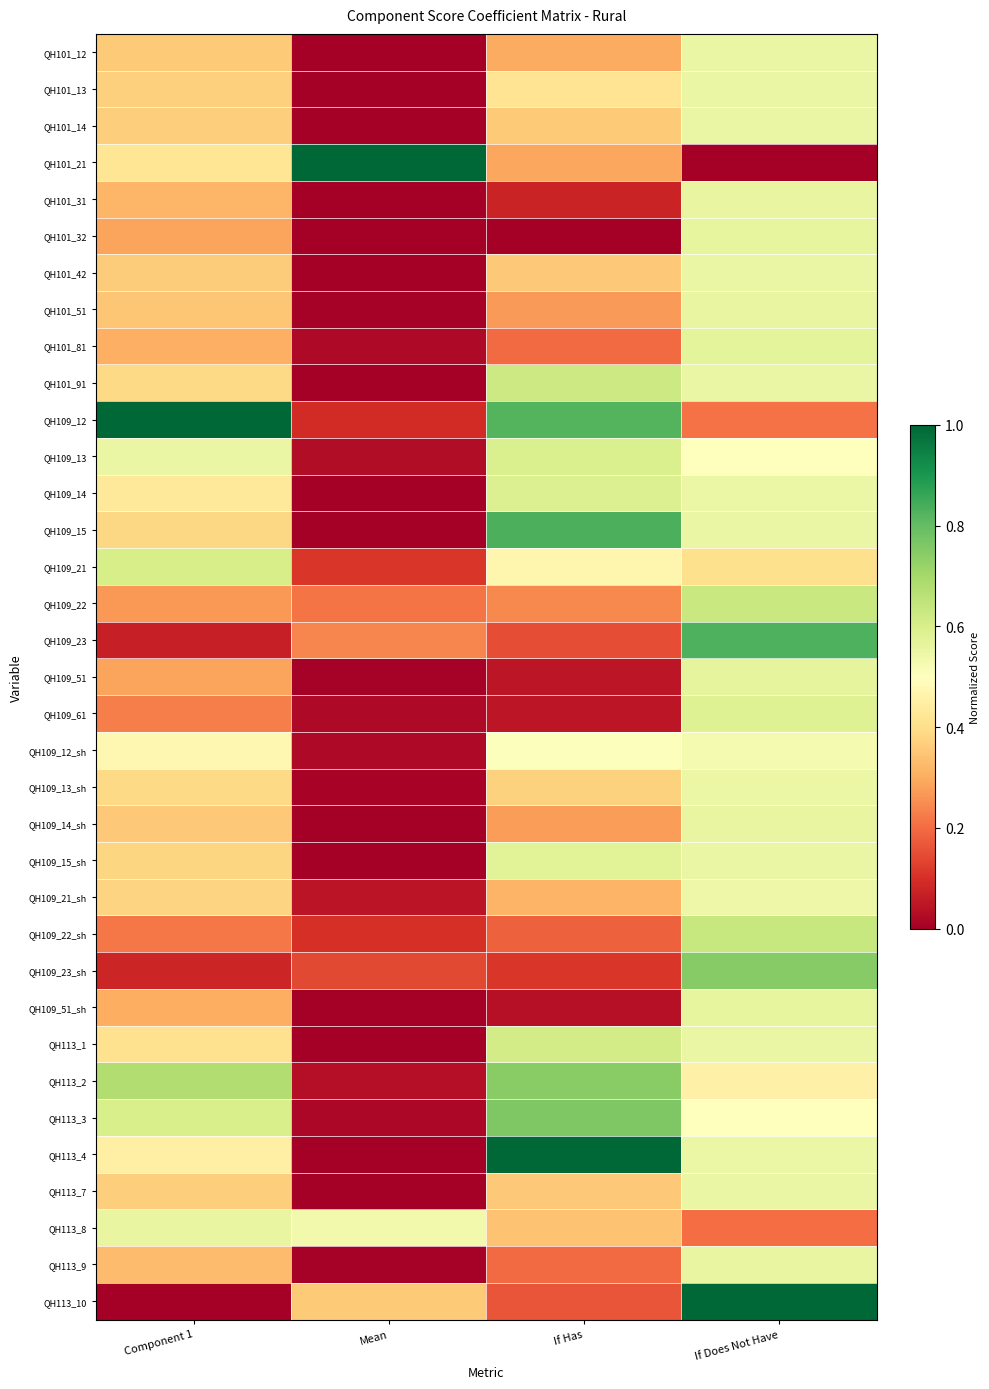

At which category is the sum across all series the highest?

If Does Not Have